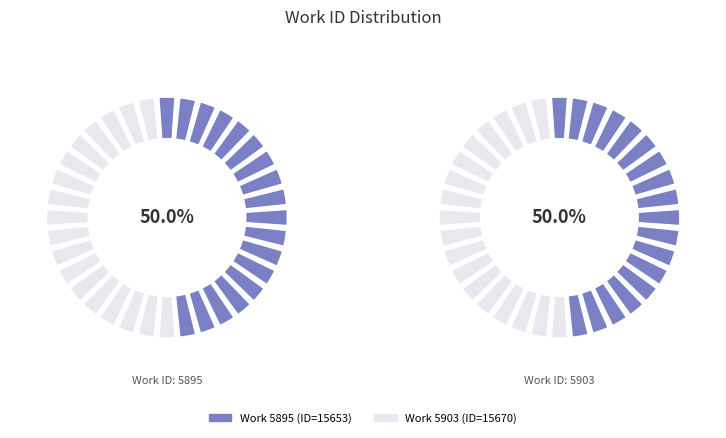

What percentage is the 5895 slice, to the nearest percent?

50%